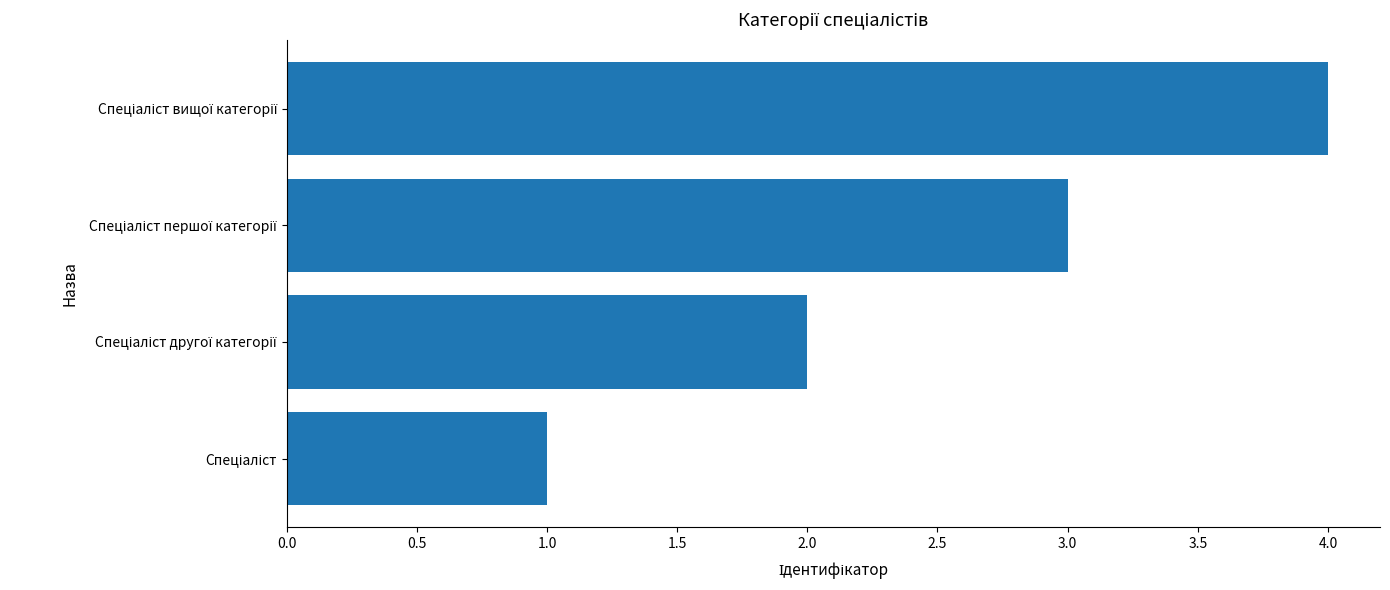

What is the sum of all values?

10